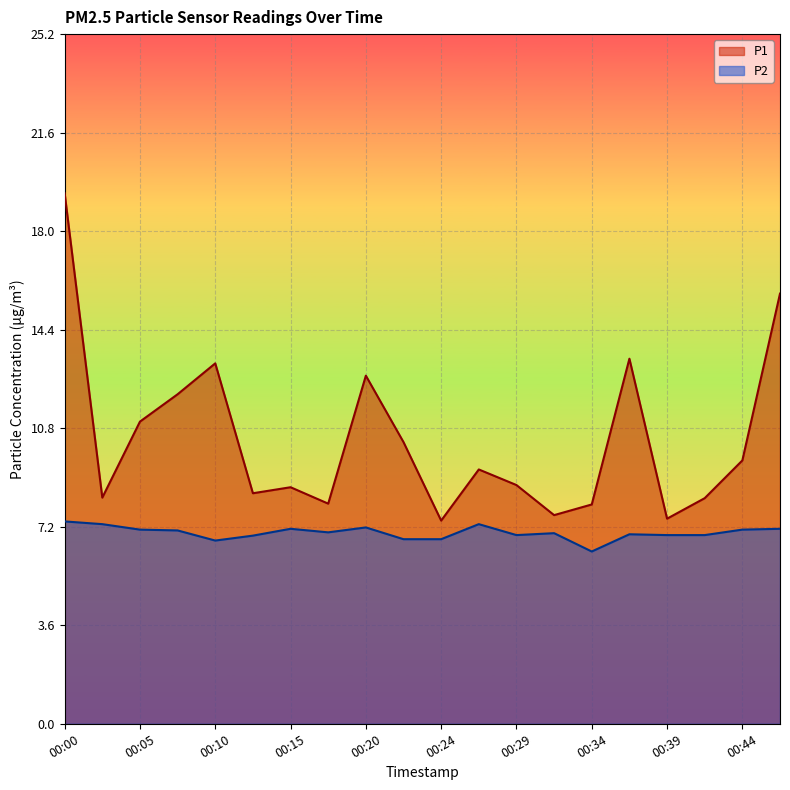

Rank the series by their average value, from highest to lowest.

P1, P2